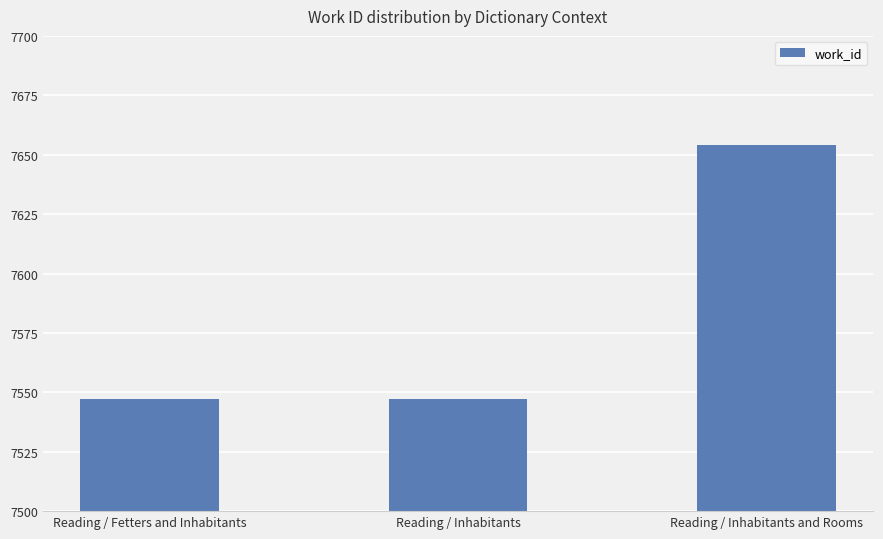

Are the bars grouped side by side (vs. stacked)?

No